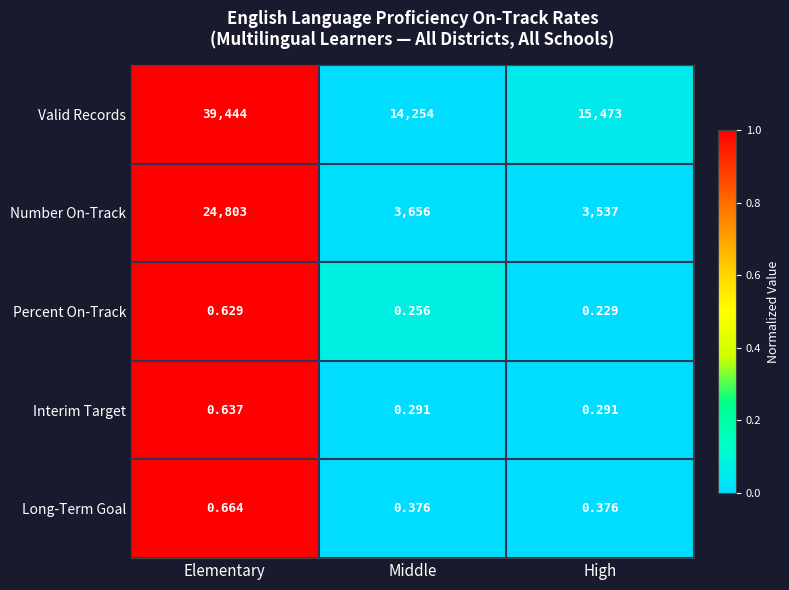

Rank the categories by Valid Records value from highest to lowest.

Elementary, High, Middle